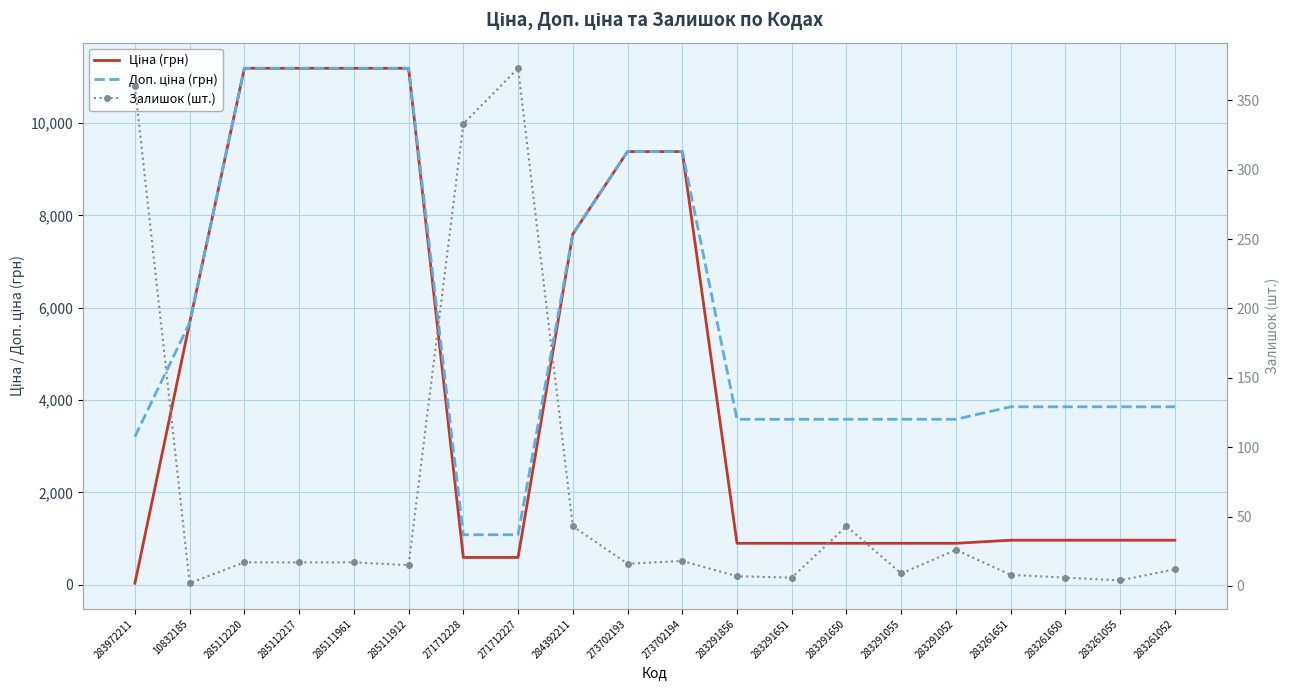

Is it true that Ціна (грн) equals 589.9 at 271712227?

True